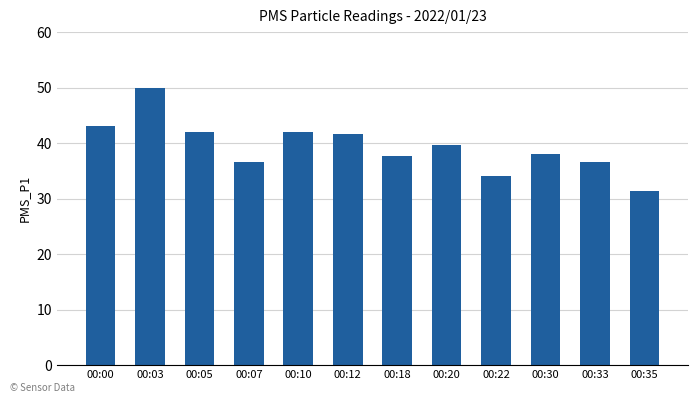

Read the value at 00:33.

36.7